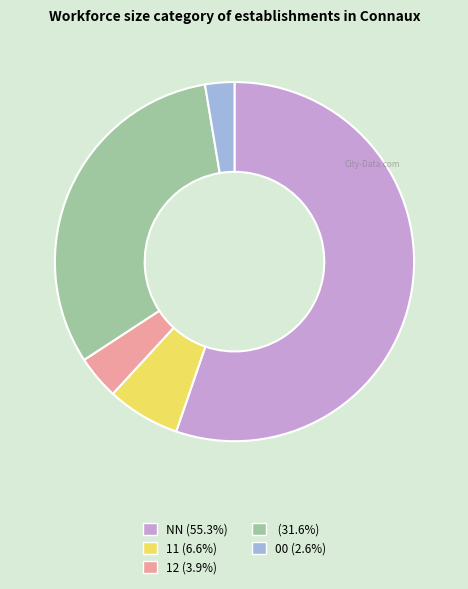

Is there any slice that represents more than half of the pie?

Yes